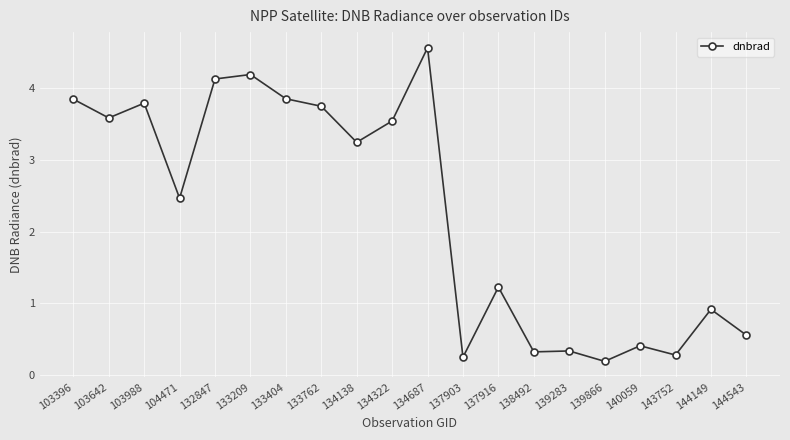

How many series are shown in this chart?

1